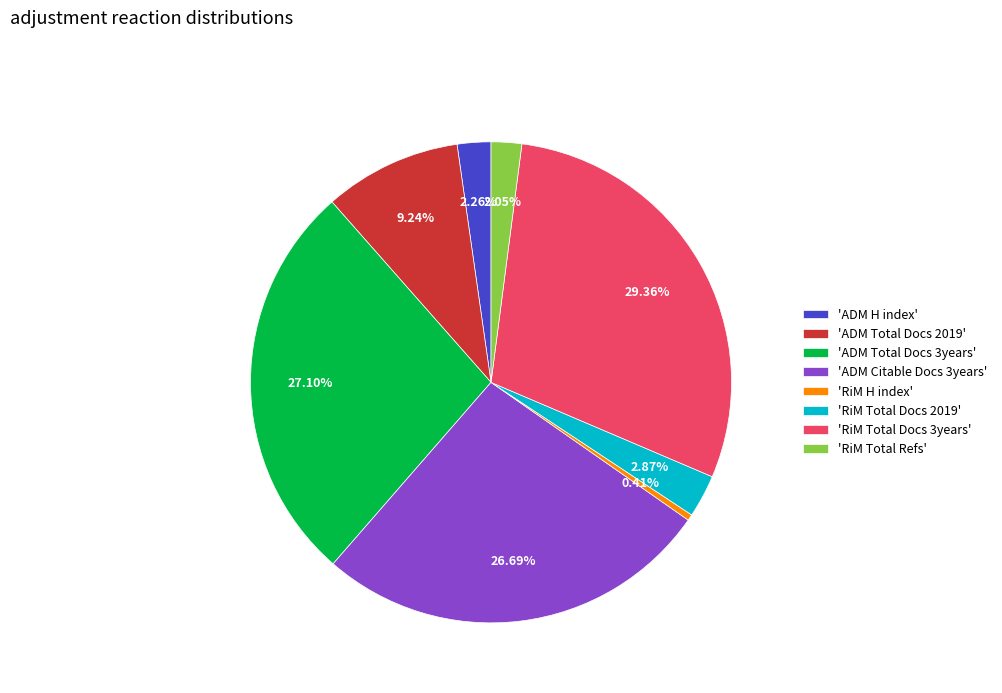

Which category has the smallest portion of the pie?

'RiM H index'